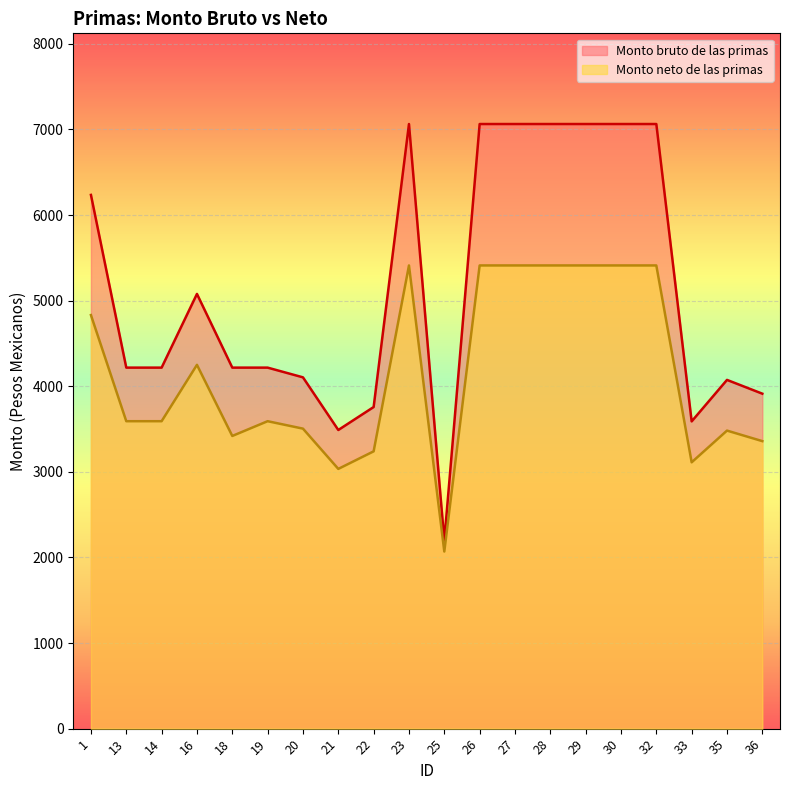

How many lines are shown in the chart?

2